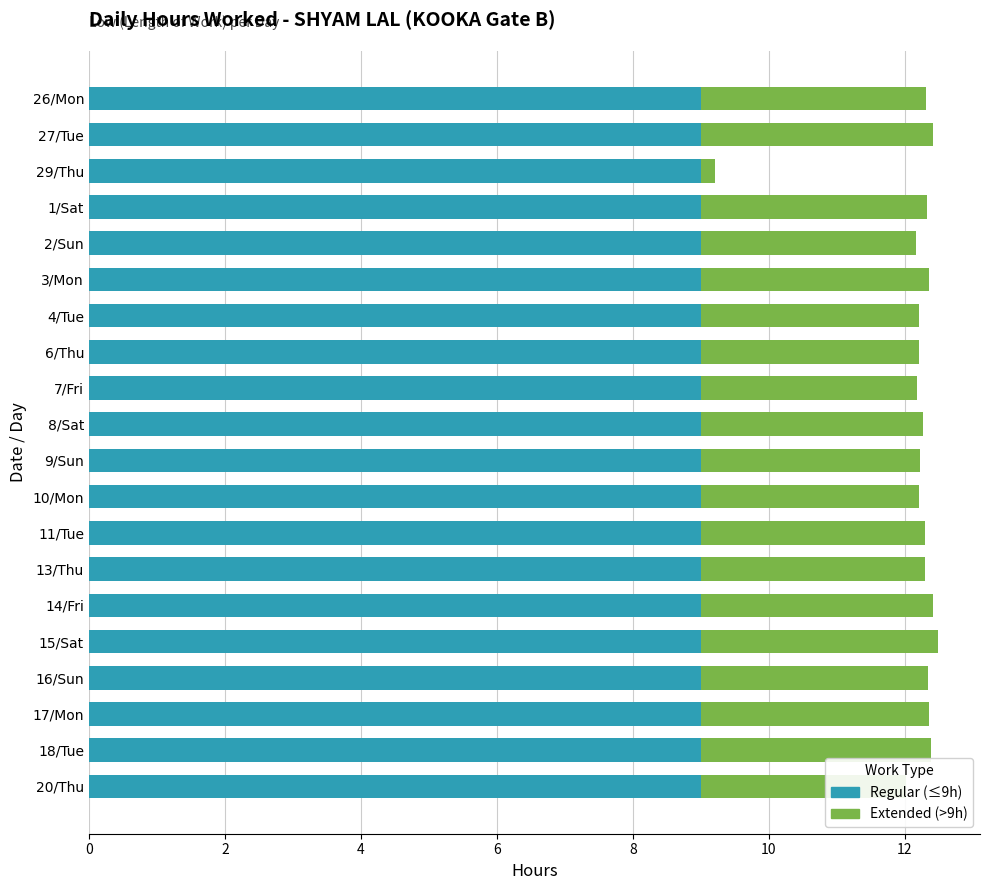

What is the highest value of the Regular (≤9h) series?

9.0